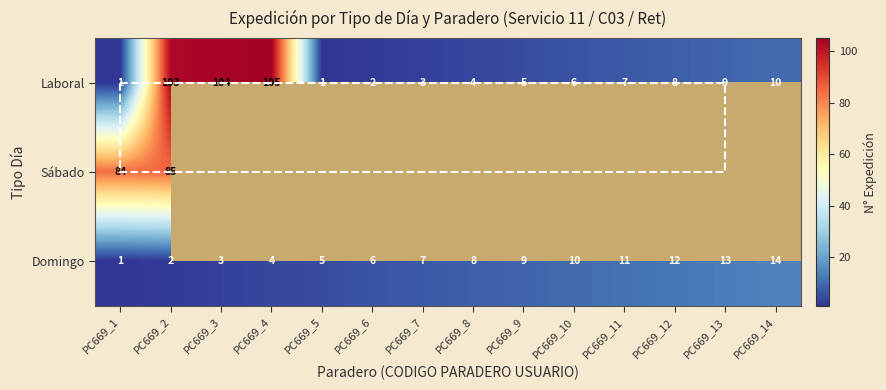

At which category is the sum across all series the highest?

PC669_2